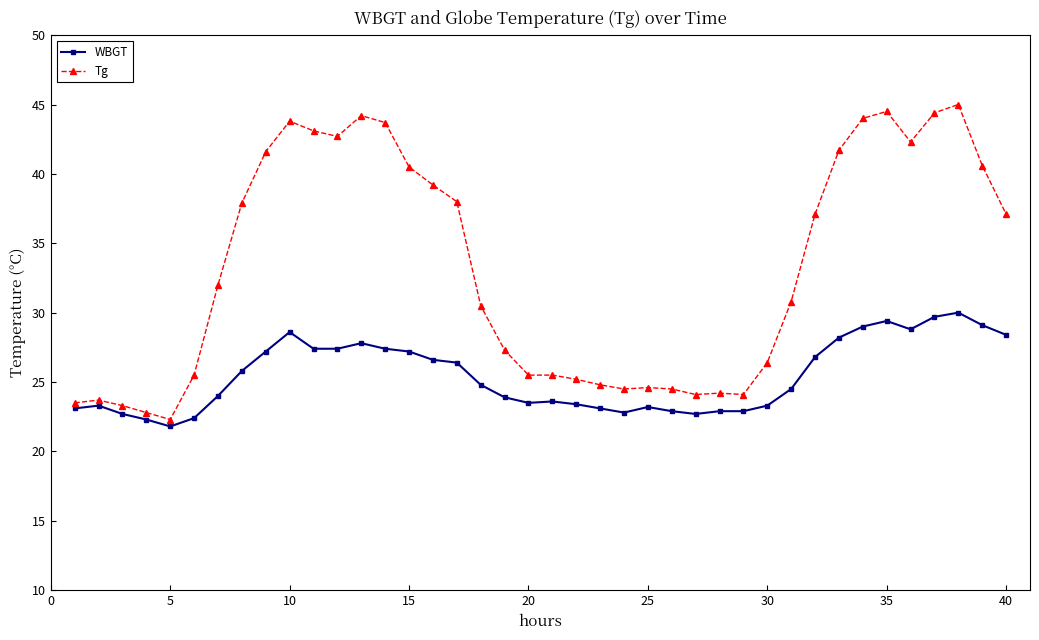

Which series has the largest total across all categories?

Tg